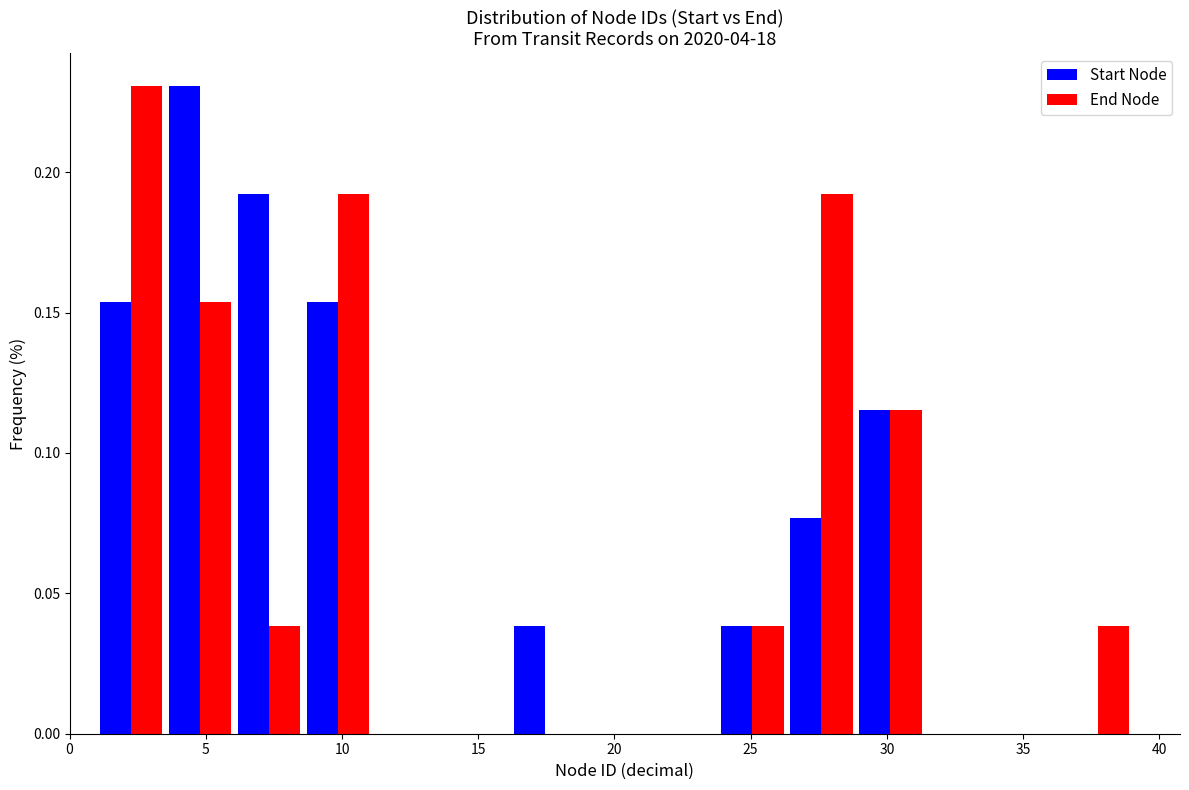

Reading left to right, transcribe this chart: for each range on the x-axis, give the height of each series' bar. Neither the bar edges nor the heights are printed on the chart, so give them approximately, as read against the axes.

1.0 to 3.5: Start Node=0.155	End Node=0.230
3.5 to 6.0: Start Node=0.230	End Node=0.155
6.0 to 8.5: Start Node=0.190	End Node=0.040
8.5 to 11.0: Start Node=0.155	End Node=0.190
11.0 to 13.5: Start Node=0	End Node=0
13.5 to 16.0: Start Node=0	End Node=0
16.0 to 18.5: Start Node=0.040	End Node=0
18.5 to 21.5: Start Node=0	End Node=0
21.5 to 24.0: Start Node=0	End Node=0
24.0 to 26.5: Start Node=0.040	End Node=0.040
26.5 to 29.0: Start Node=0.075	End Node=0.190
29.0 to 31.5: Start Node=0.115	End Node=0.115
31.5 to 34.0: Start Node=0	End Node=0
34.0 to 36.5: Start Node=0	End Node=0
36.5 to 39.0: Start Node=0	End Node=0.040